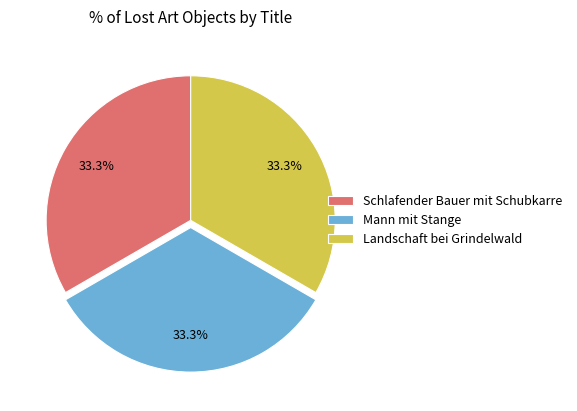

What is the ratio of the value at Landschaft bei Grindelwald to the value at Mann mit Stange?

1.0